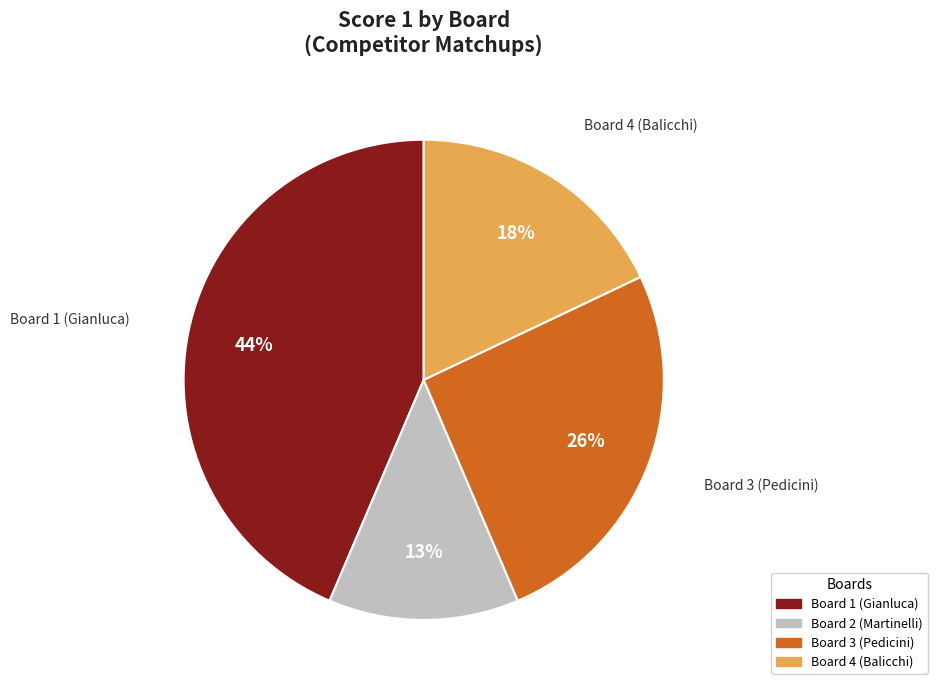

Is there any slice that represents more than half of the pie?

No